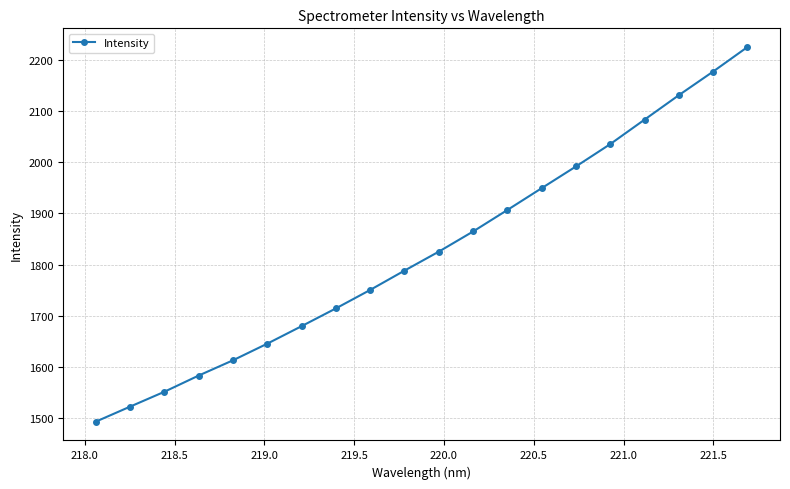

What is the value of the 15th point from the left?

1991.6